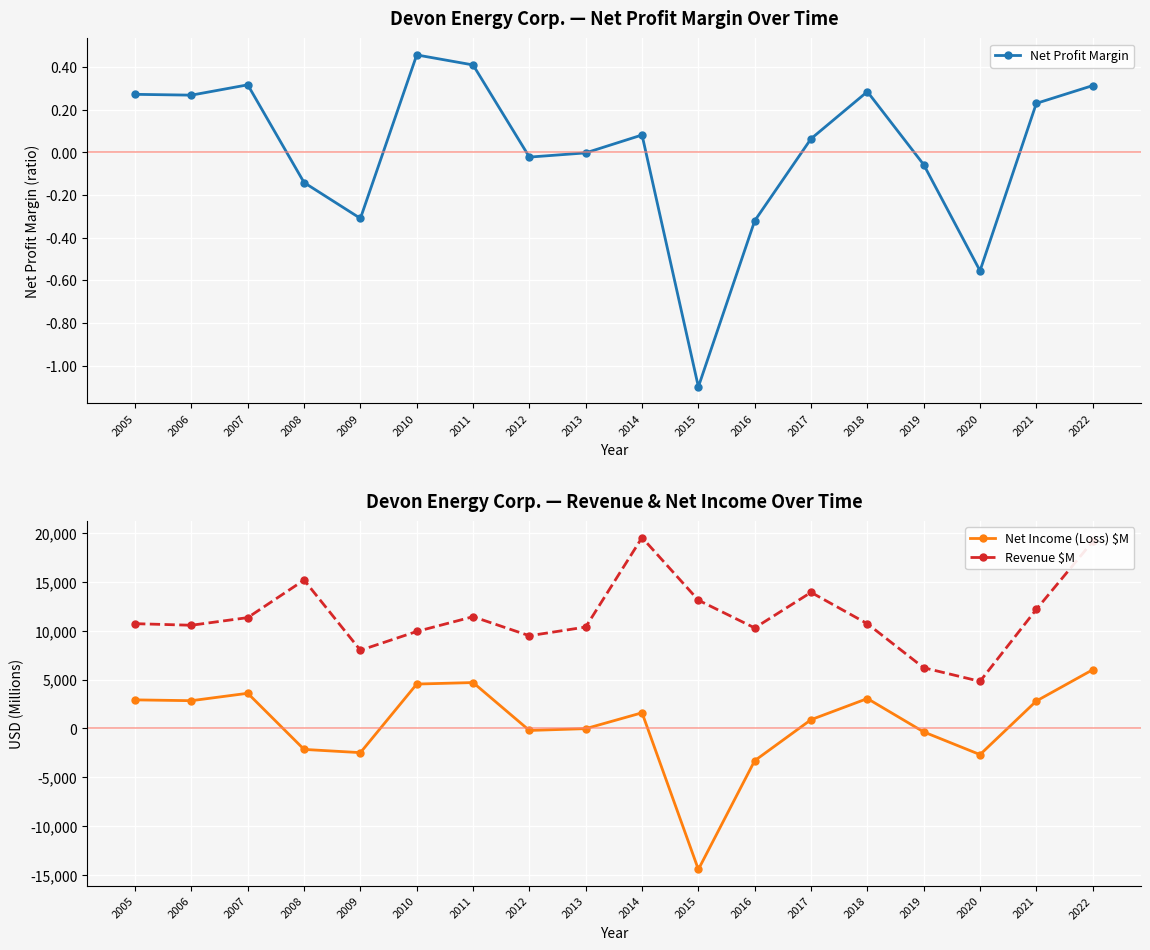

Rank the series at 2022 from lowest to highest value.

Net Profit Margin, Net Income (Loss) $M, Revenue $M